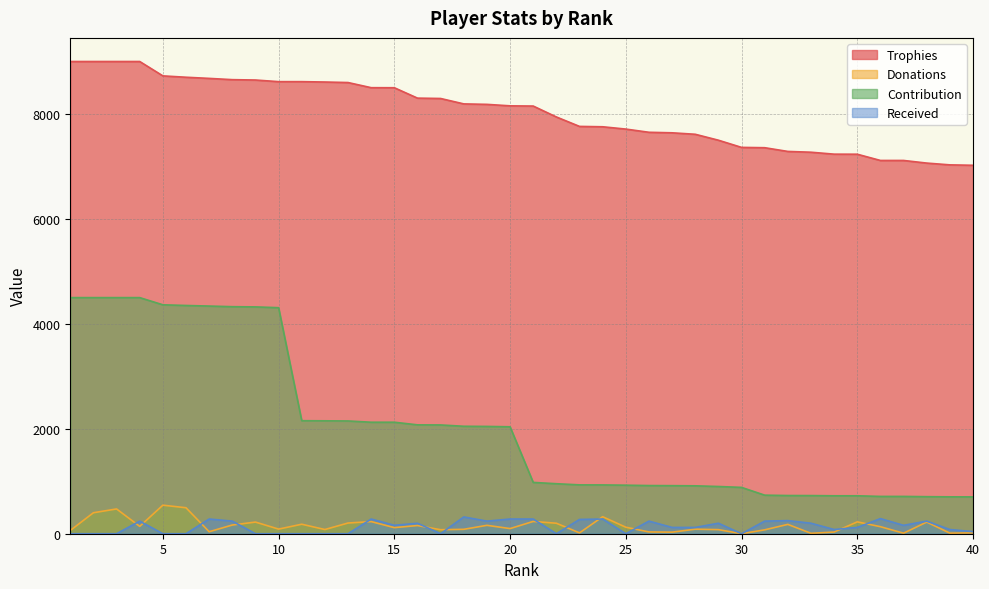

Reading left to right, extract all data points from this chart.

Trophies: 9000	9000	9000	9000	8726	8700	8678	8654	8647	8616	8616	8609	8599	8501	8500	8302	8295	8192	8183	8155	8151	7943	7763	7756	7712	7651	7641	7613	7500	7363	7357	7286	7271	7234	7233	7114	7114	7064	7030	7022
Donations: 62	400	472	140	544	495	38	166	222	88	181	80	204	231	116	156	76	84	160	98	234	200	16	324	124	34	30	86	78	0	74	178	8	32	226	134	10	222	11	16
Contribution: 4500	4500	4500	4500	4363	4350	4339	4327	4323	4308	2154	2152	2149	2125	2125	2075	2073	2048	2045	2038	978	953	931	930	925	918	916	913	900	883	735	728	727	723	723	711	711	706	703	702
Received: 0	0	0	240	0	0	280	240	0	0	0	0	0	280	160	200	0	320	240	280	280	0	272	280	0	240	120	120	200	0	240	250	200	80	120	288	160	240	80	40